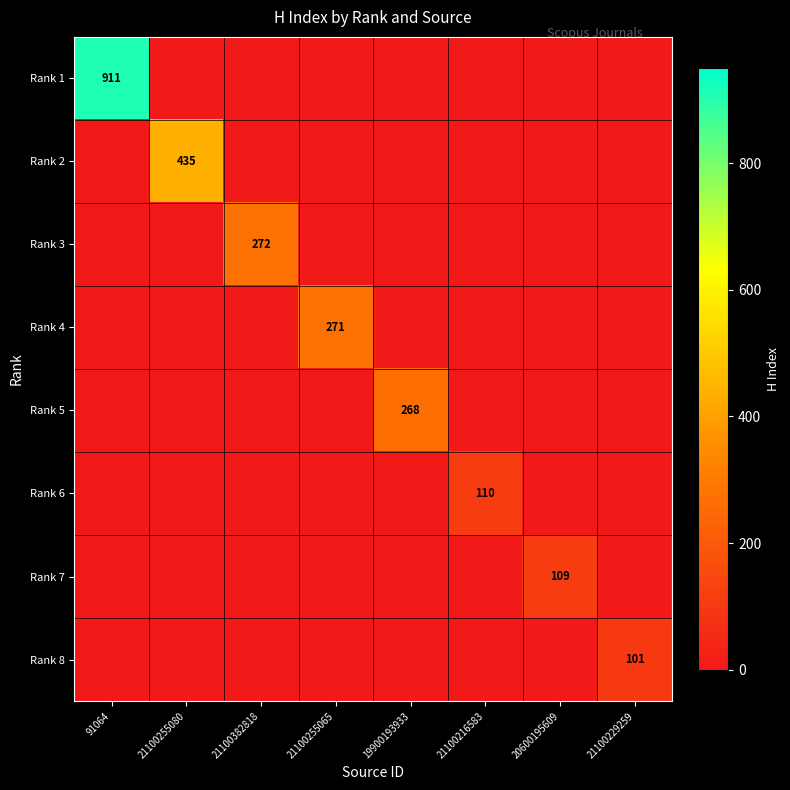

At how many categories does at least one series exceed 24?

8